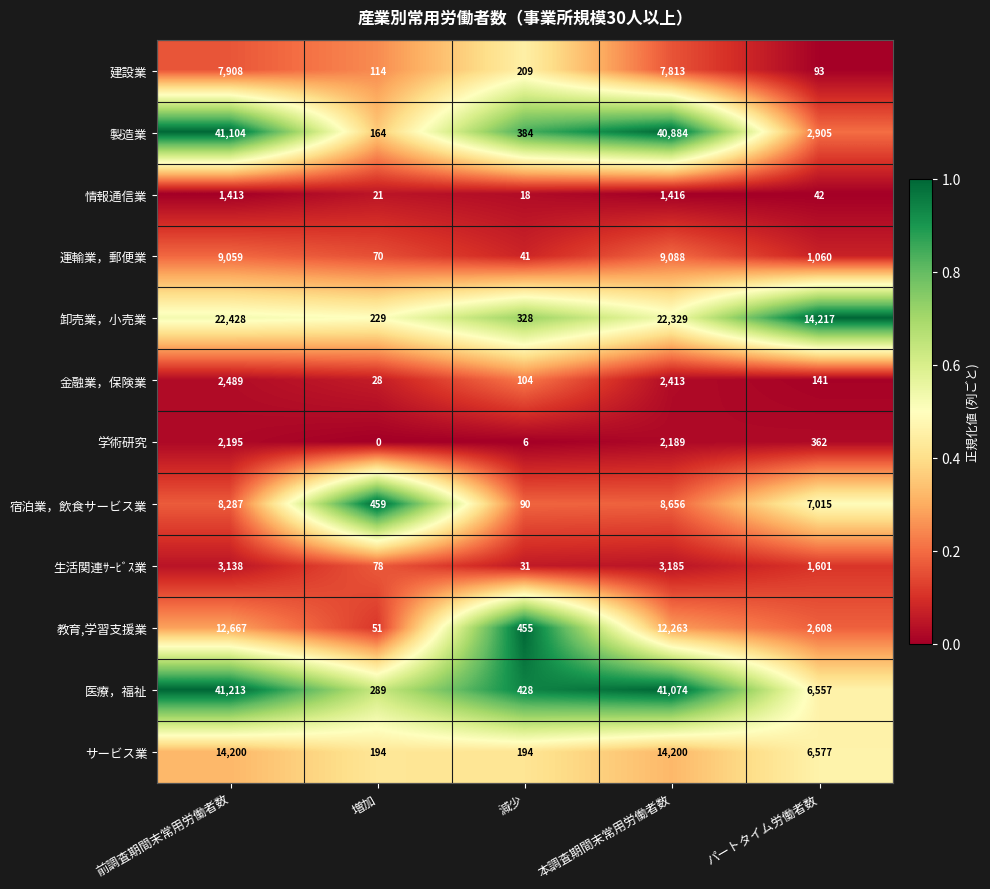

Which series has the largest total across all categories?

医療，福祉